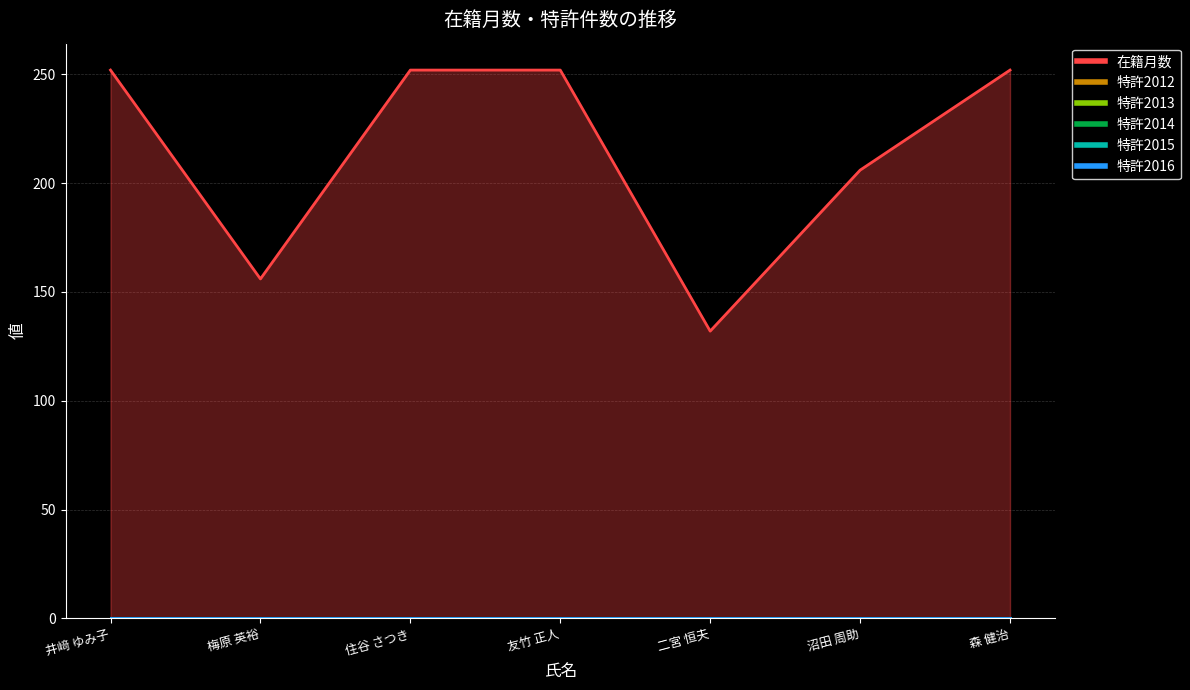

Rank the series by their maximum value, from lowest to highest.

特許2012, 特許2013, 特許2014, 特許2015, 特許2016, 在籍月数